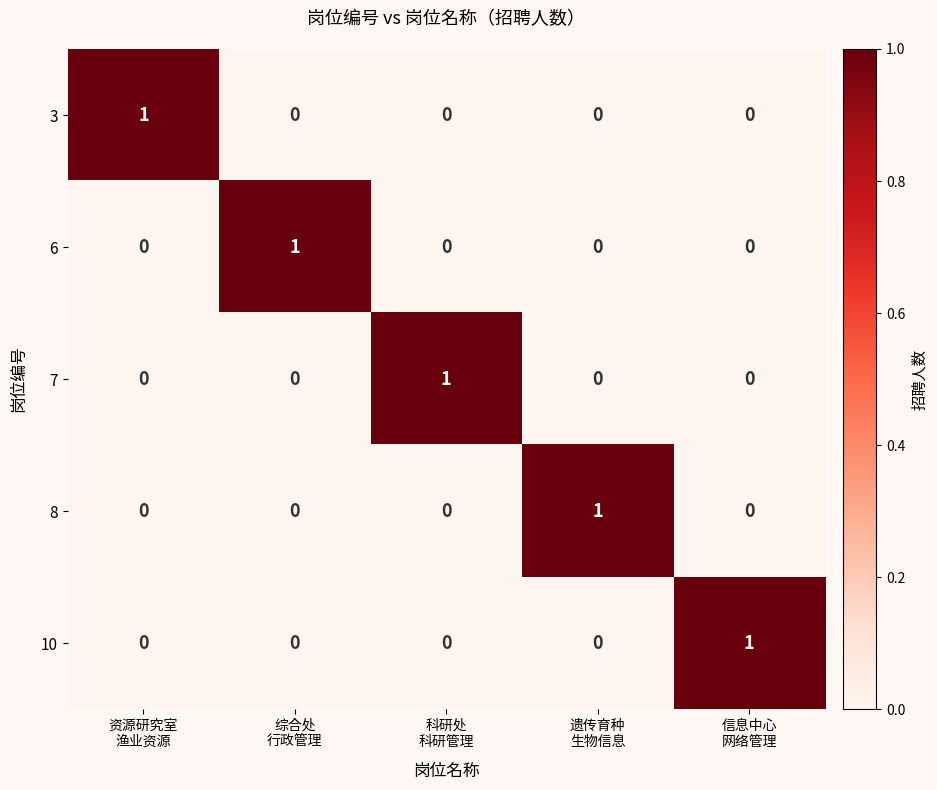

How many series are shown in this chart?

5